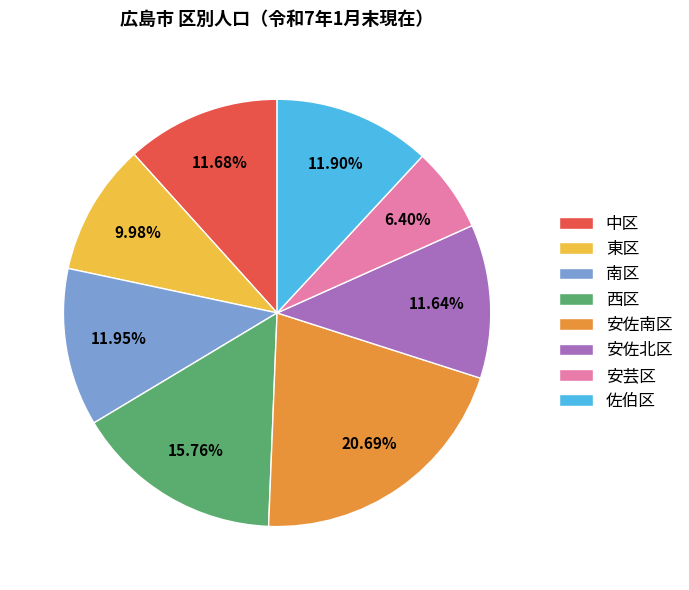

Approximately how many times larger is the value at 安芸区 compared to 安佐南区?

0.3